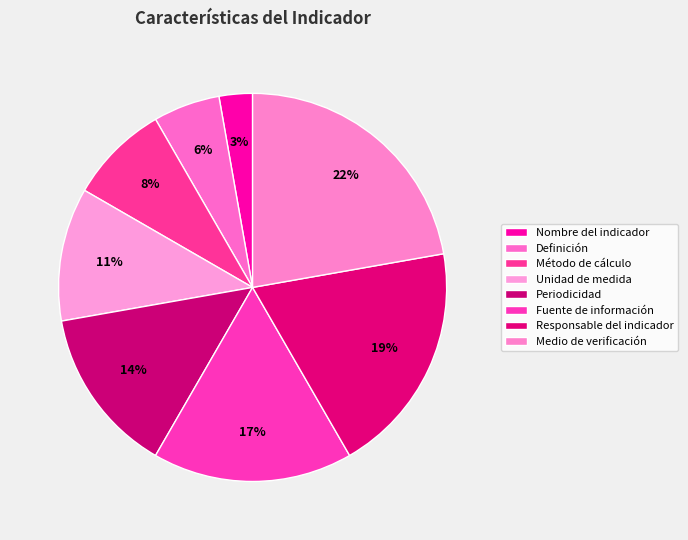

Does Responsable del indicador account for over 50% of the chart?

No